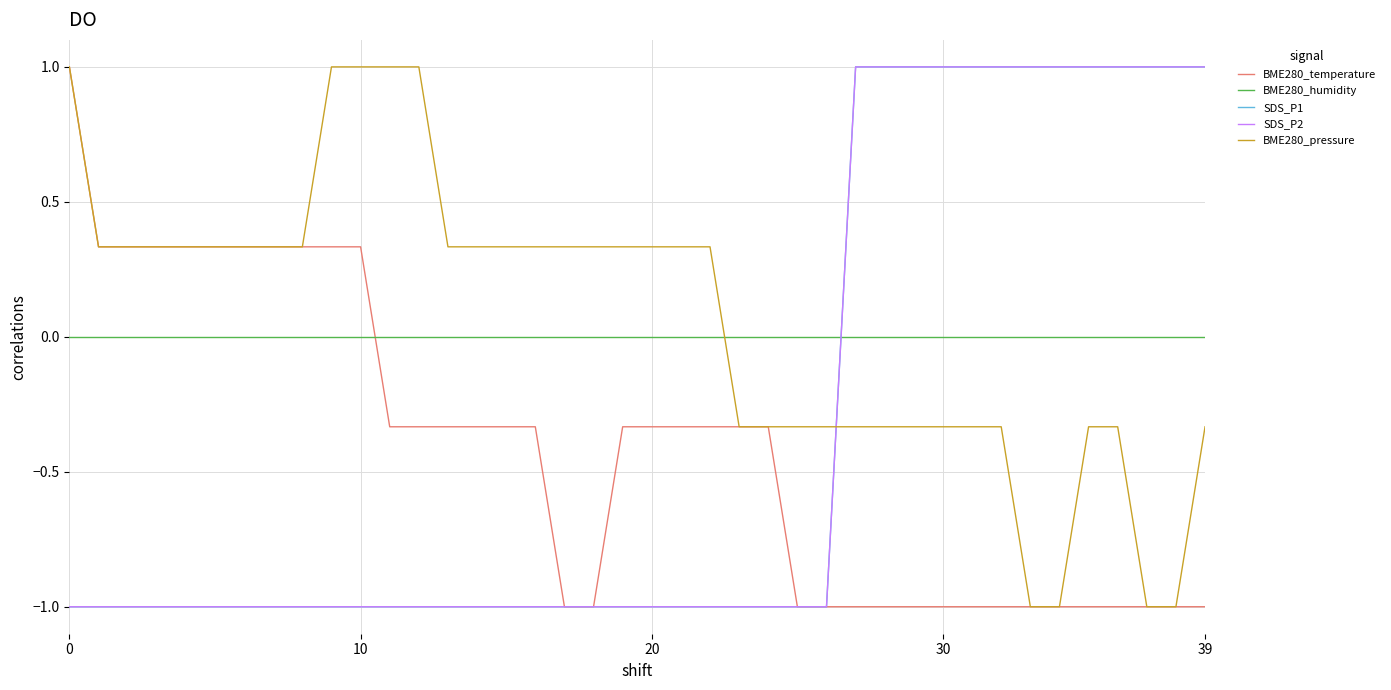

True or false: SDS_P2 and BME280_temperature cross at least once.

False